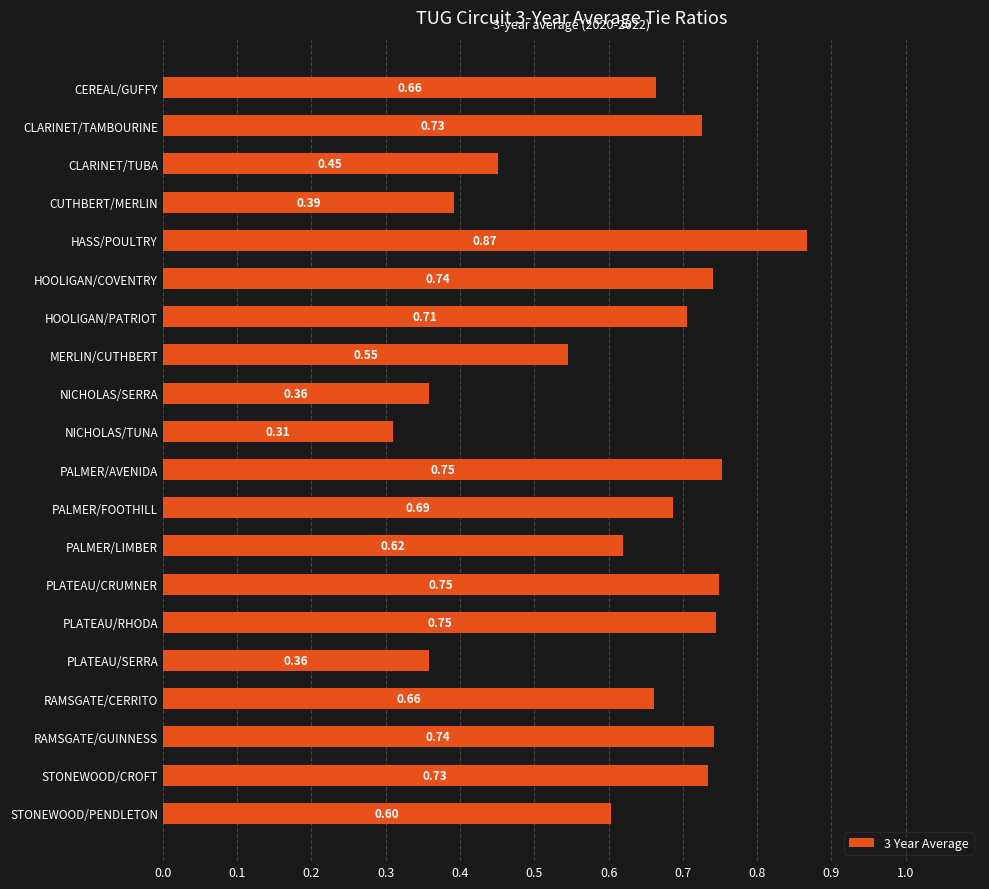

What is the label of the 18th bar from the bottom?

CLARINET/TUBA